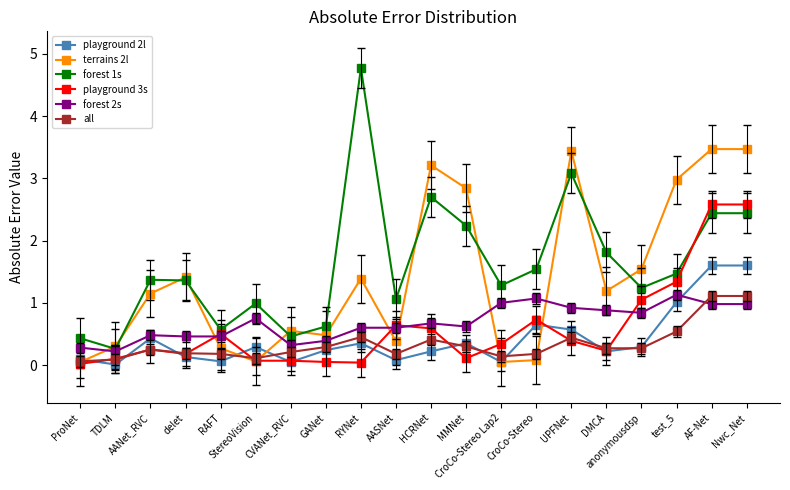

Which series has the widest spread of values?

forest 1s